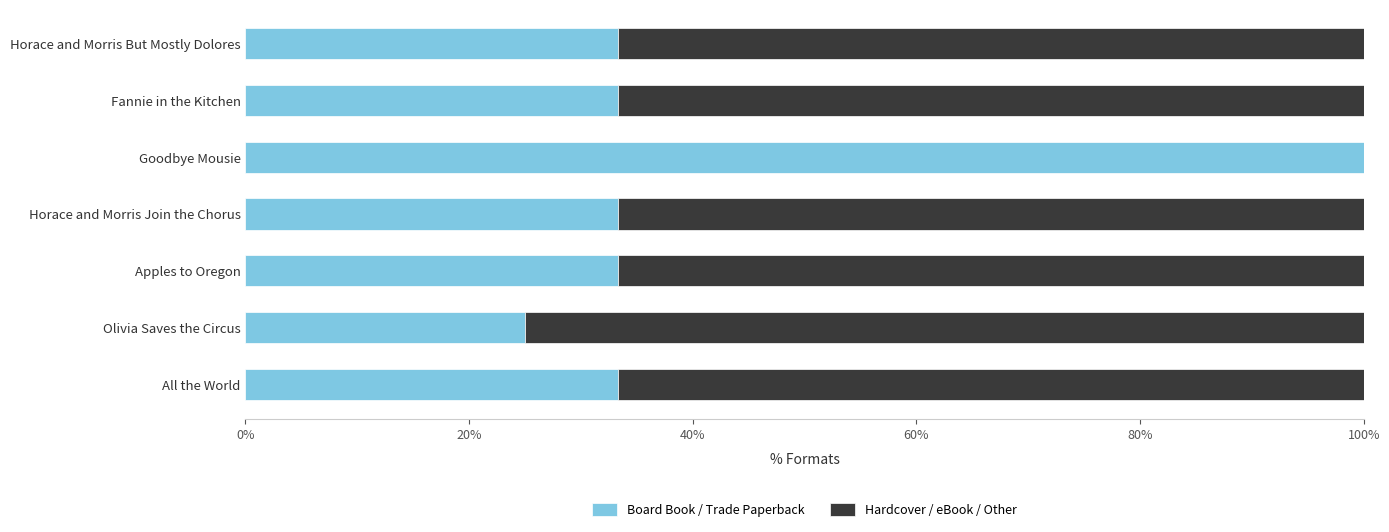

True or false: Board Book / Trade Paperback has a value of 100.0 at Goodbye Mousie.

True